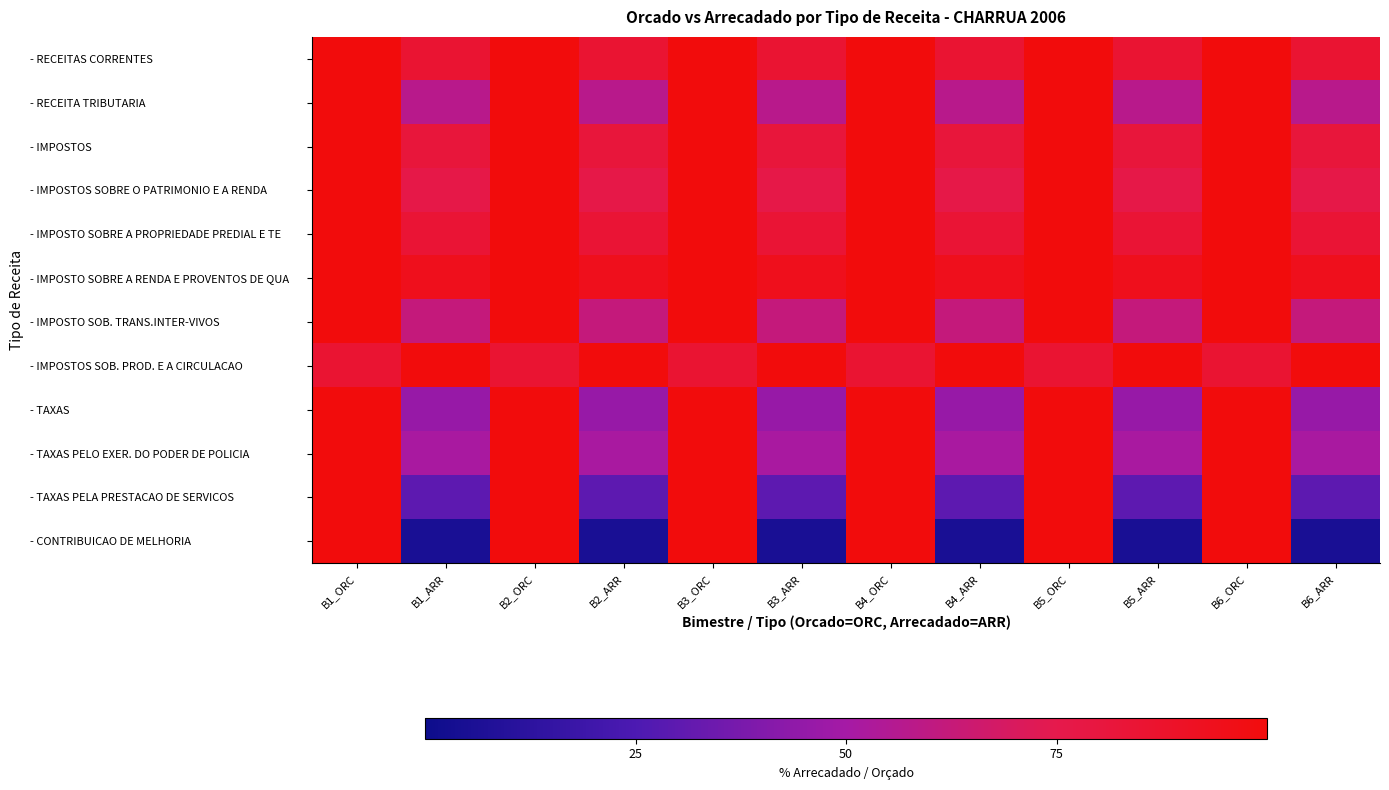

At which category is the sum across all series the highest?

B1_ORC